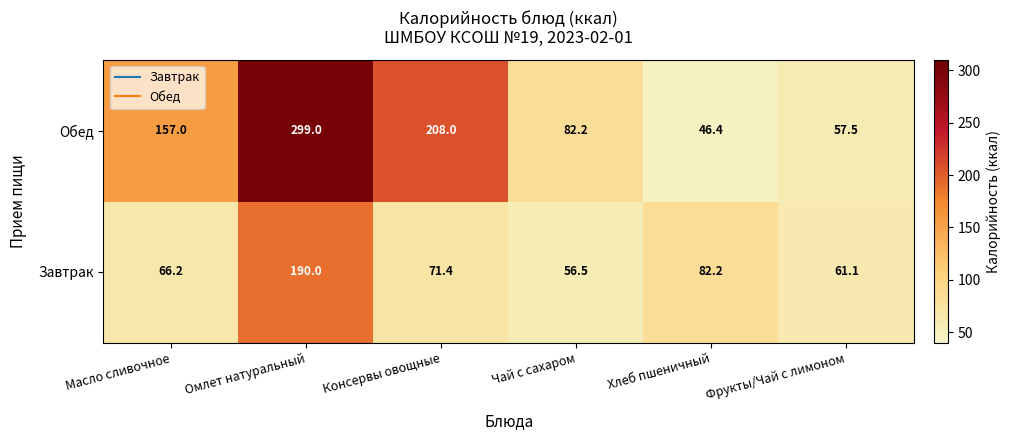

What is the difference between the maximum and minimum values in the Обед series?

252.6